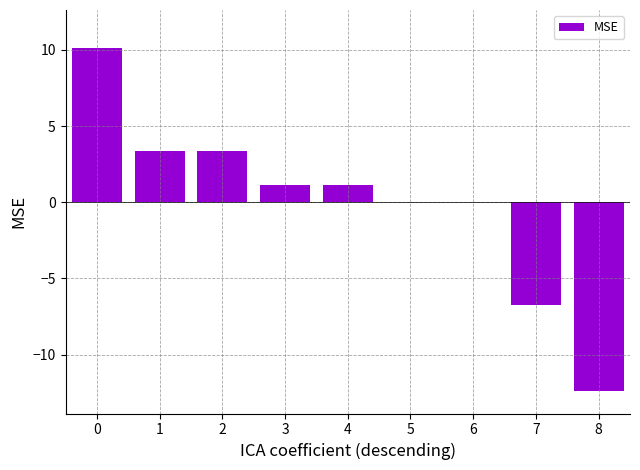

Which has a higher value, 7 or 6?

6